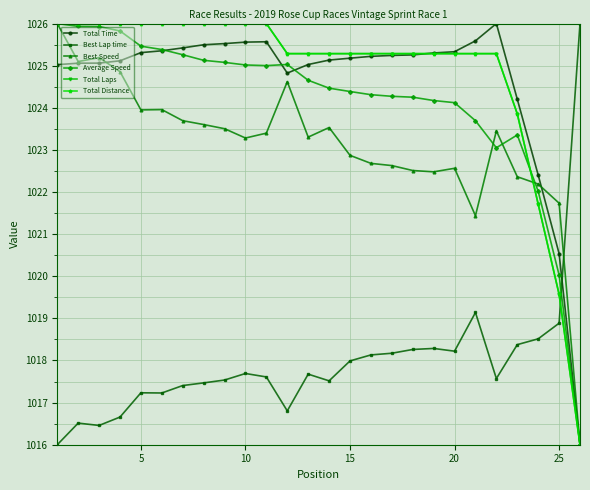

What is the average value of the Best Lap time series?

1018.0